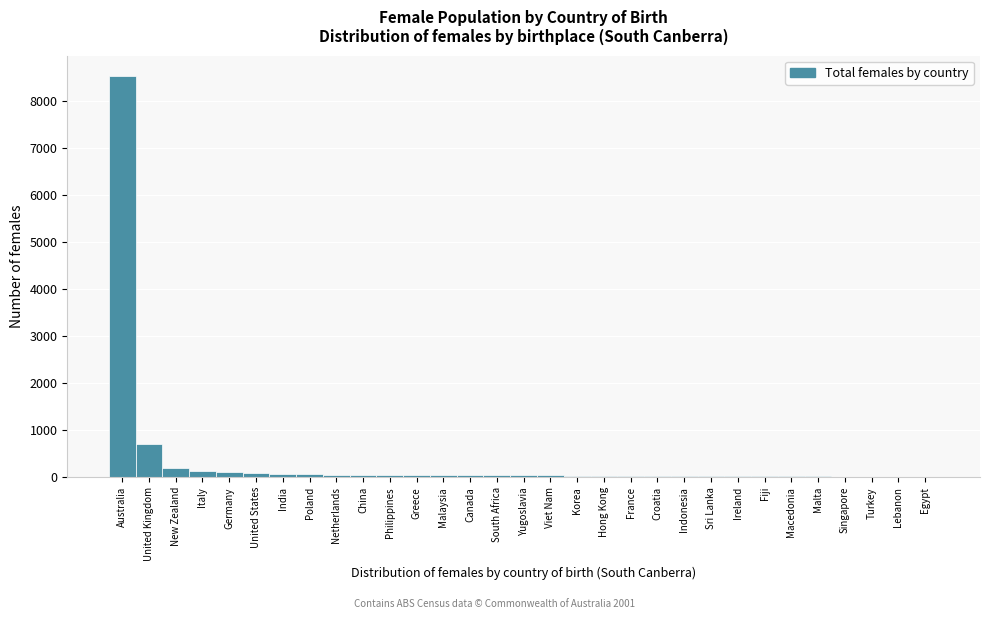

Where is the data nearest to the value 4273?

United Kingdom